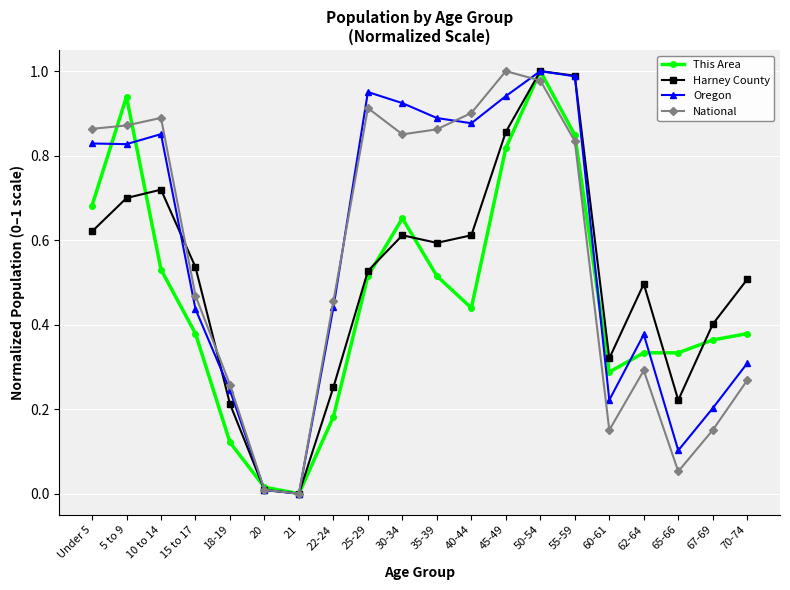

The value of Harney County at Under 5 is 0.3. True or false?

False